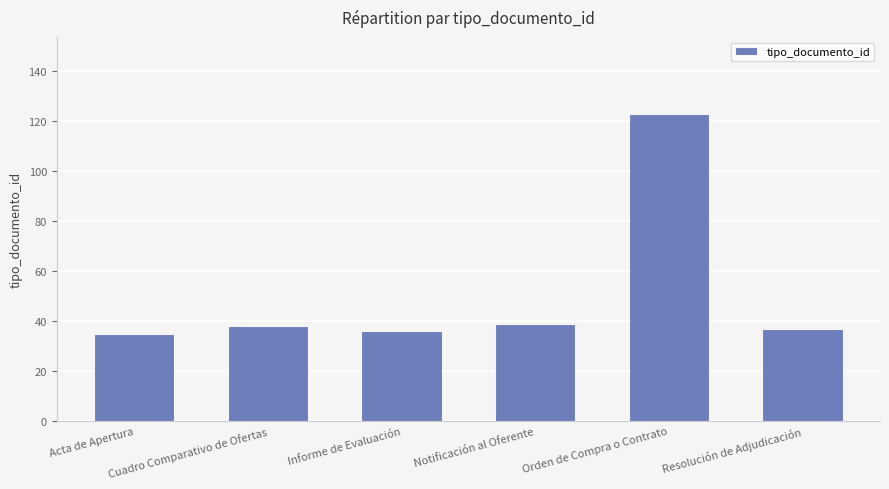

What position from the right is Acta de Apertura?

6